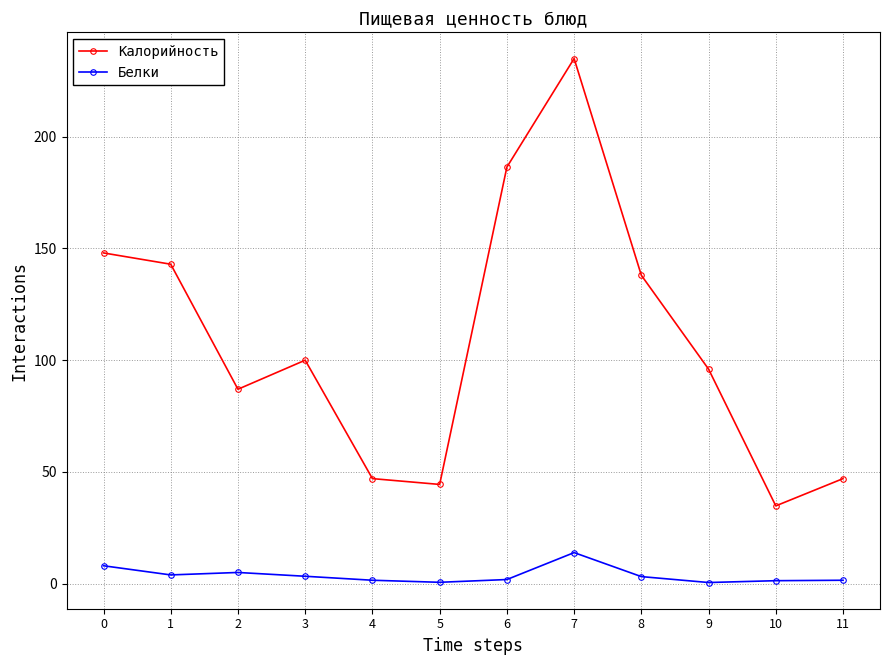

Rank the series by their average value, from highest to lowest.

Калорийность, Белки